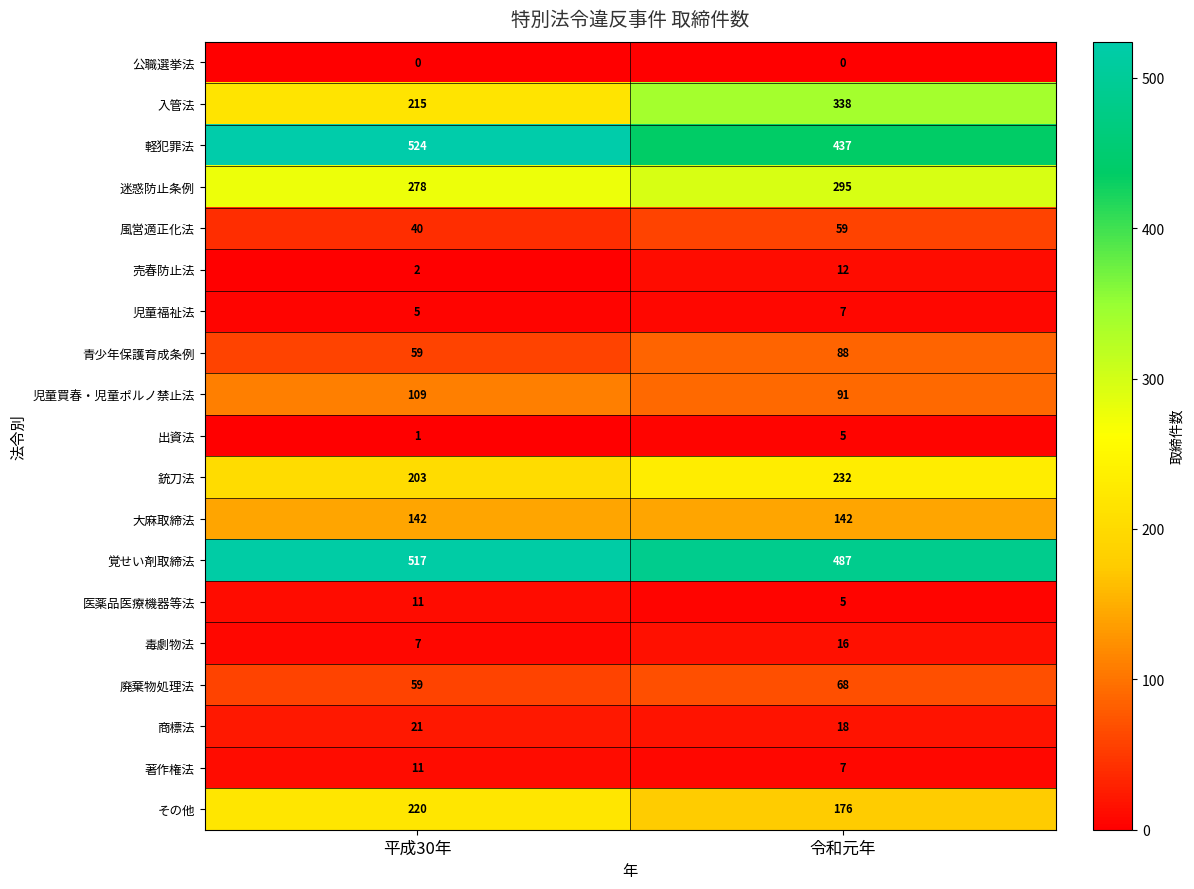

List the labels in order of 迷惑防止条例 value, largest first.

令和元年, 平成30年